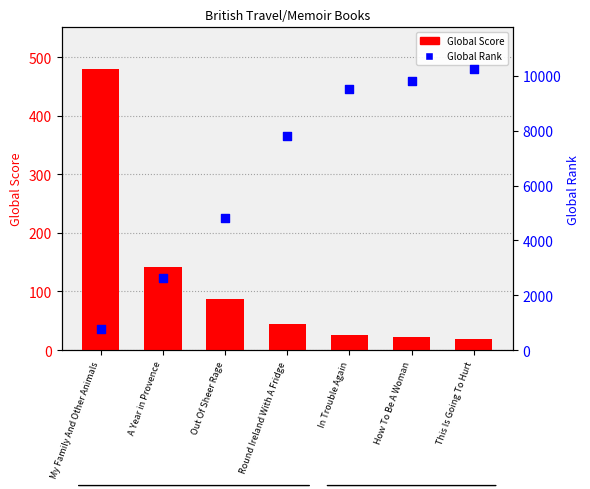

At how many categories does at least one series exceed 2177?

6